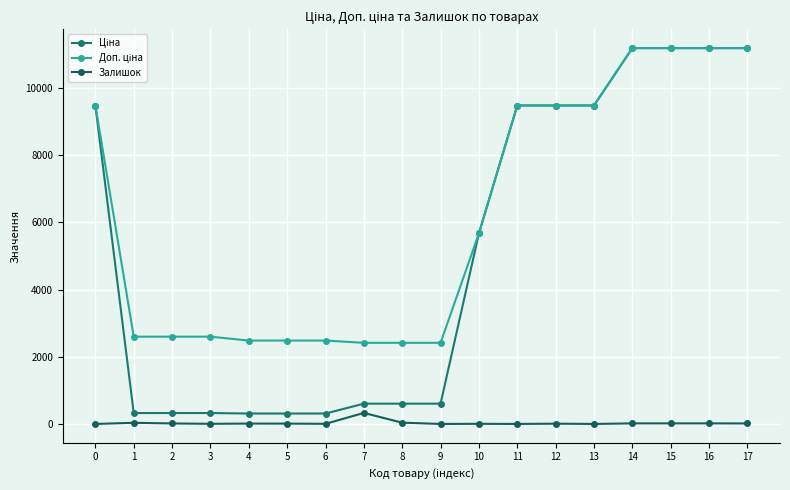

The Доп. ціна series shows 2414.8 at 9. True or false?

True